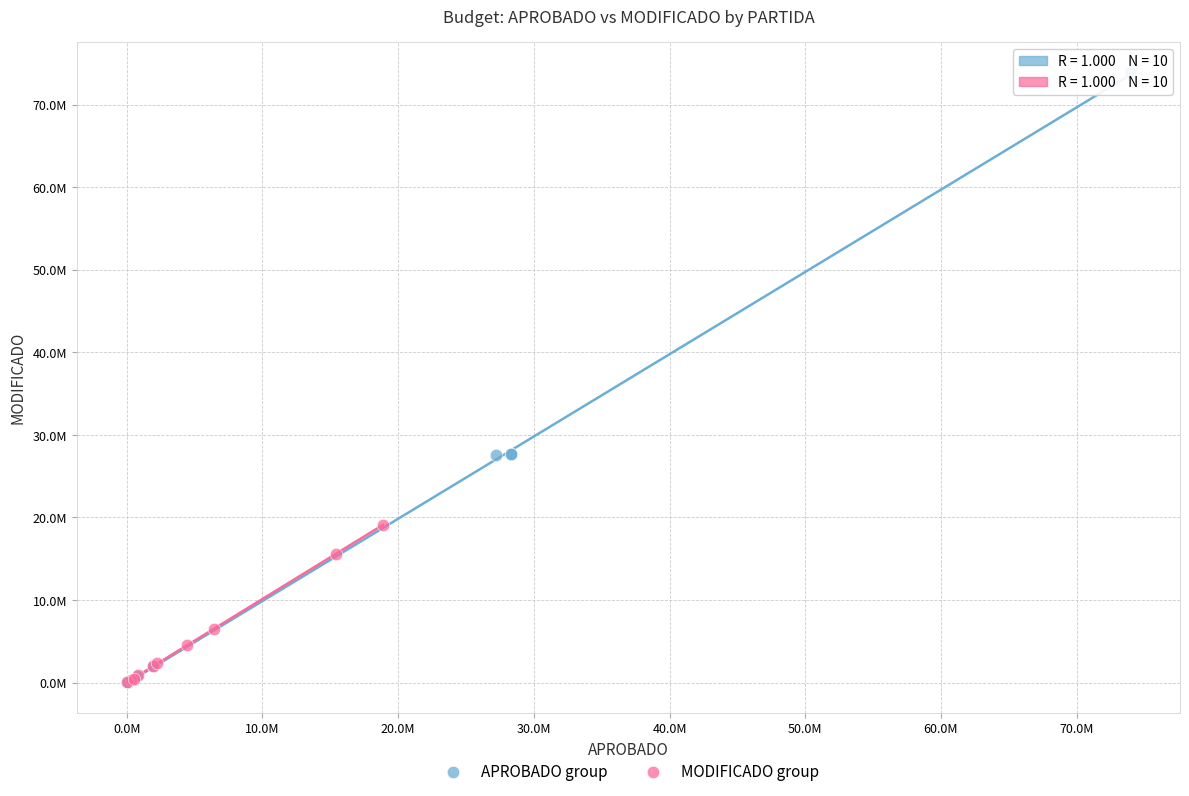

What are all the series names shown in the legend?

APROBADO group, MODIFICADO group